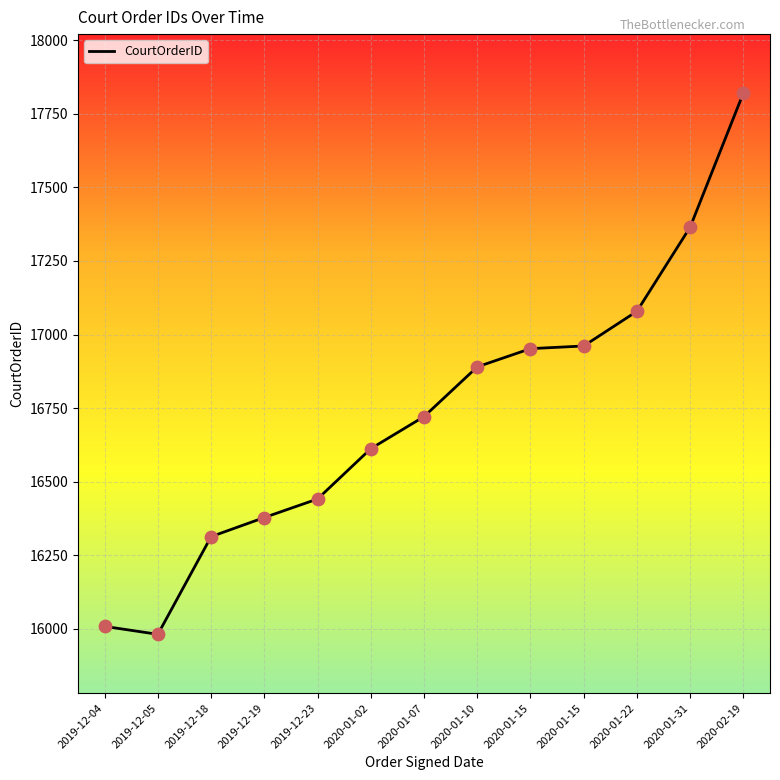

What is the ratio of the value at 2019-12-04 to the value at 2020-02-19?

0.9